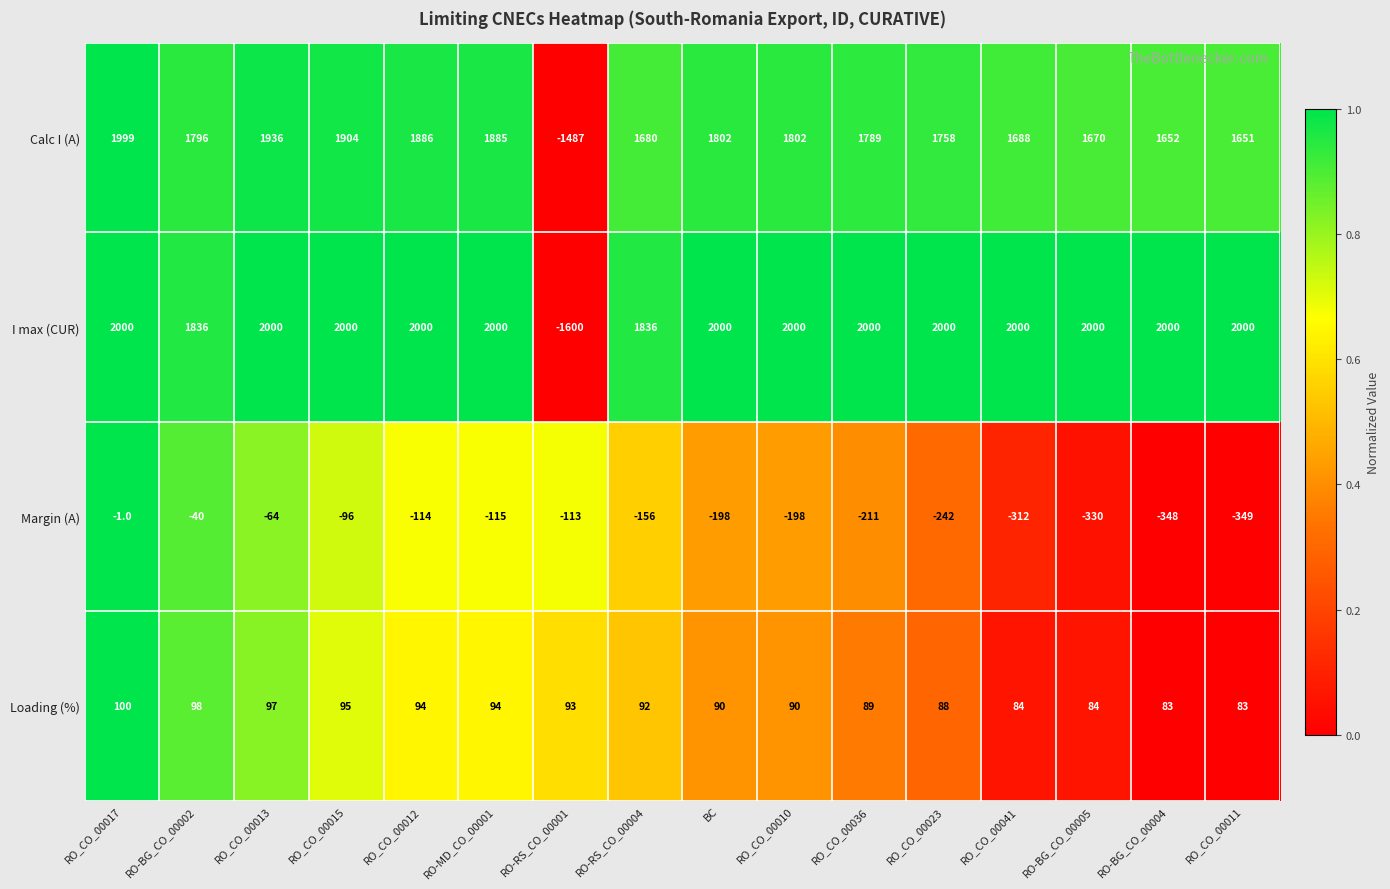

What is the difference between the highest and lowest values at RO-RS_CO_00004?

1992